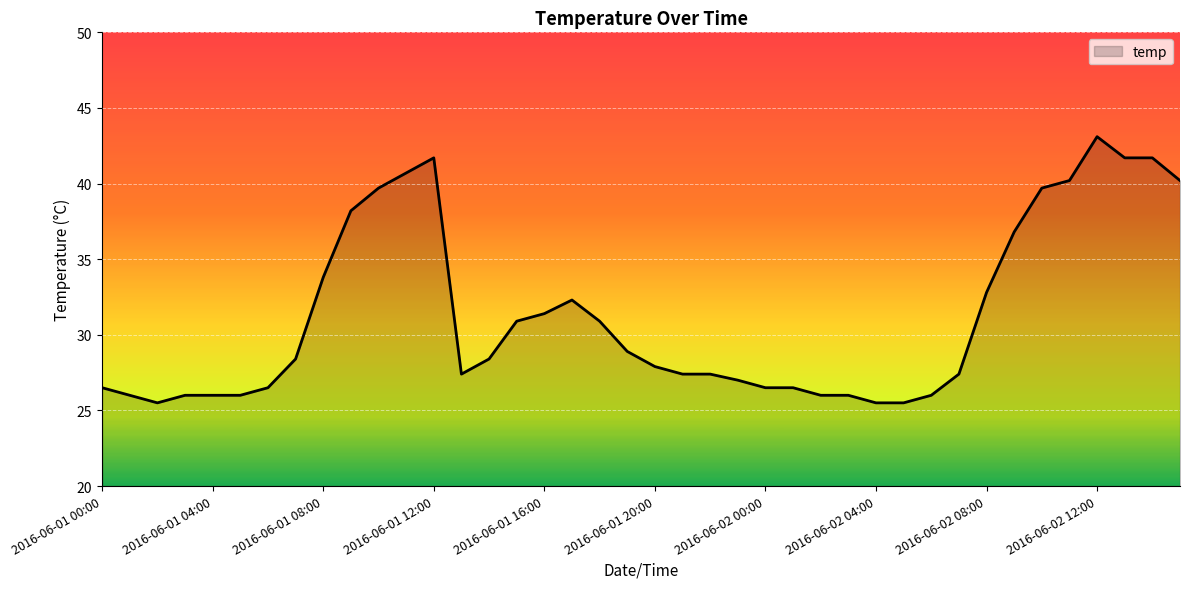

What is the maximum value shown in the chart?

43.1